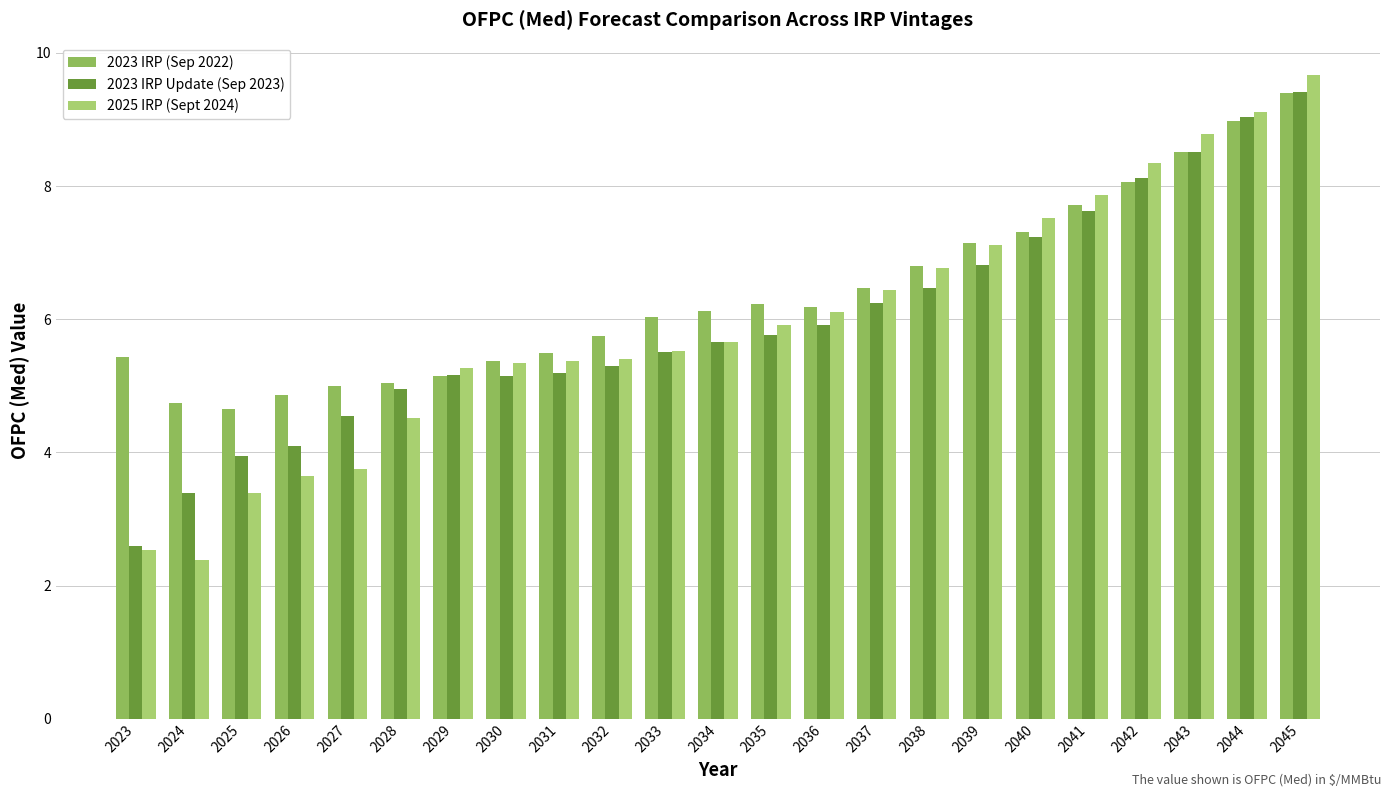

The value of 2025 IRP (Sept 2024) at 2041 is 10.8. True or false?

False